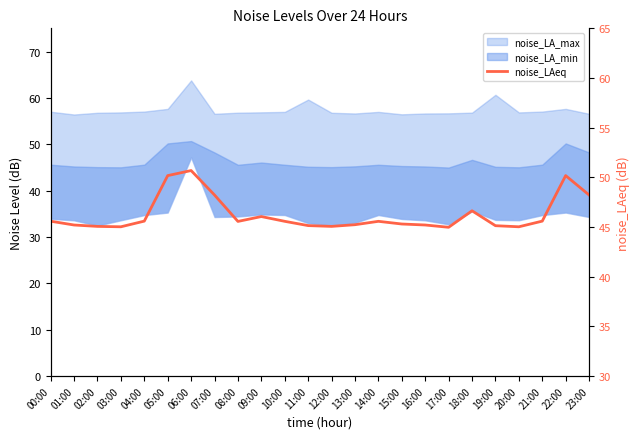

True or false: the data shows 45.6 at 00:00.

True